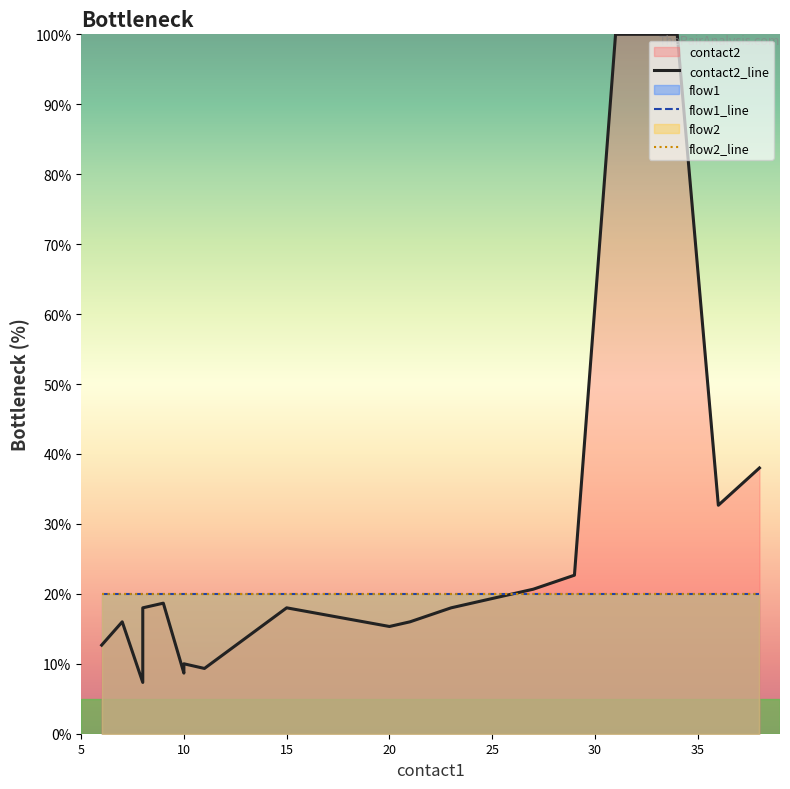

At 20, list the series in order from largest to smallest.

flow1_line, flow2_line, contact2_line